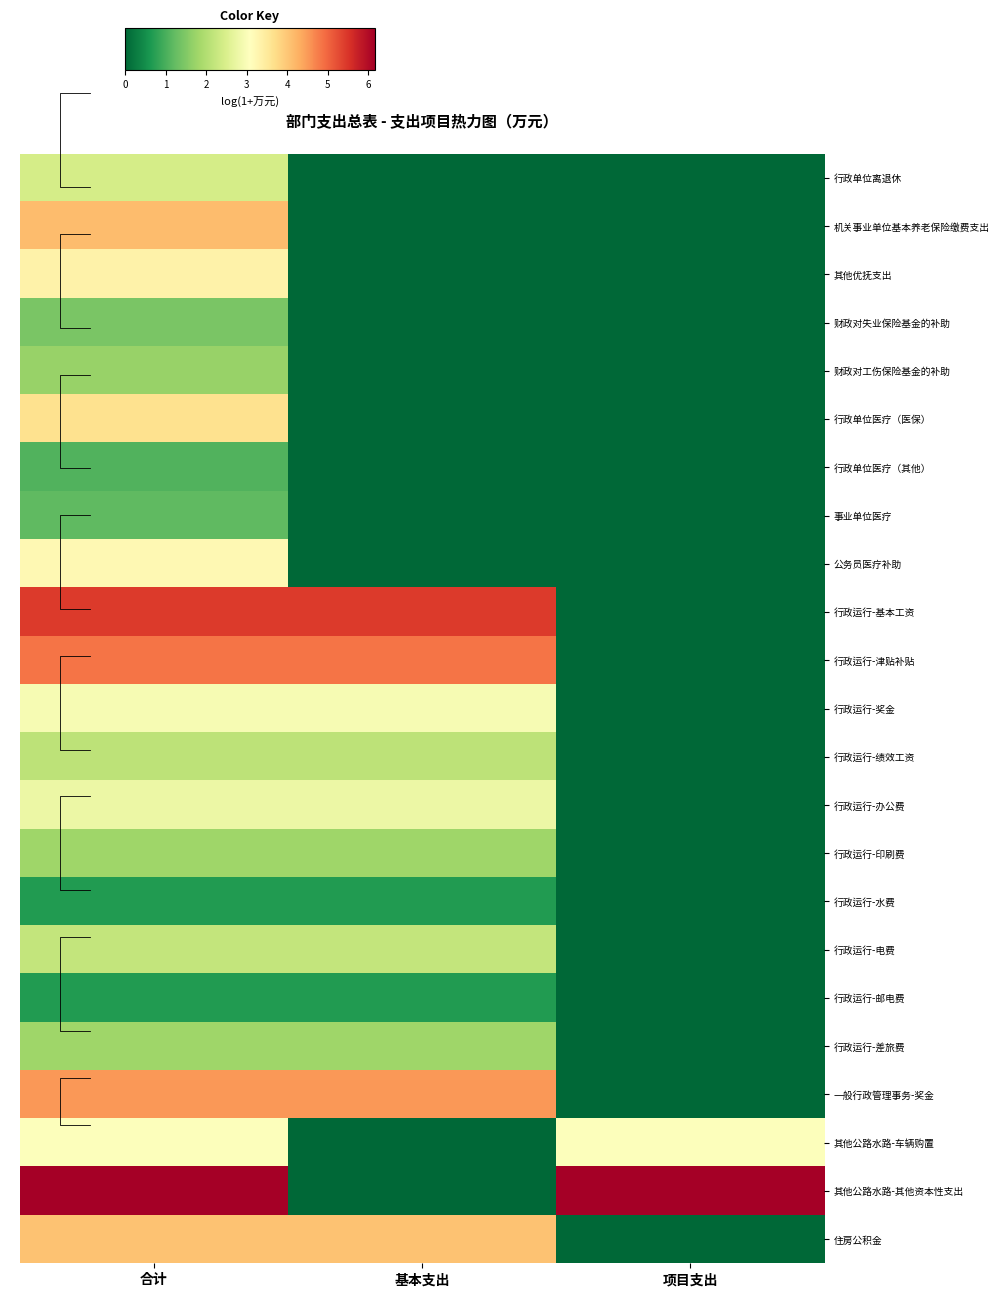

Which series changed the most between 合计 and 项目支出?

行政运行-基本工资